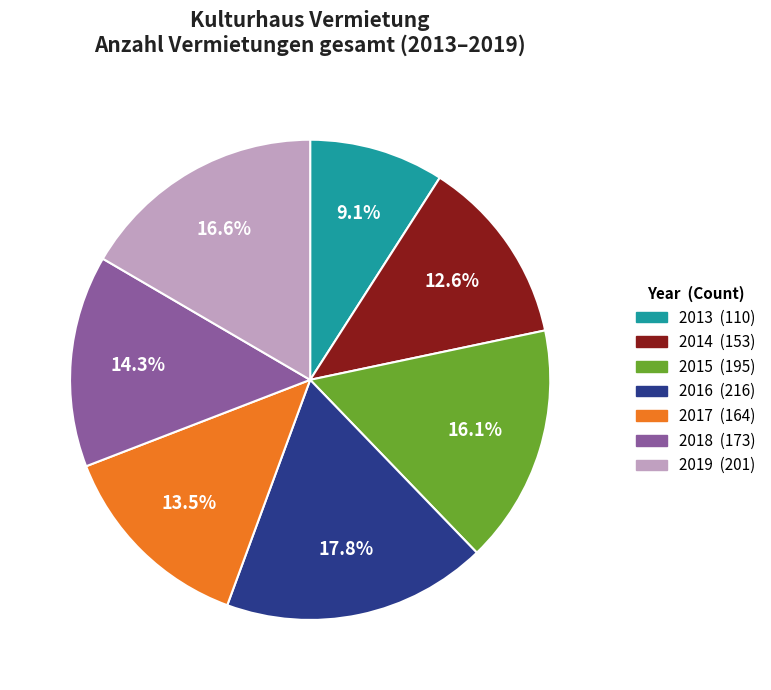

Approximately how many times larger is the value at 2018 compared to 2014?

1.1